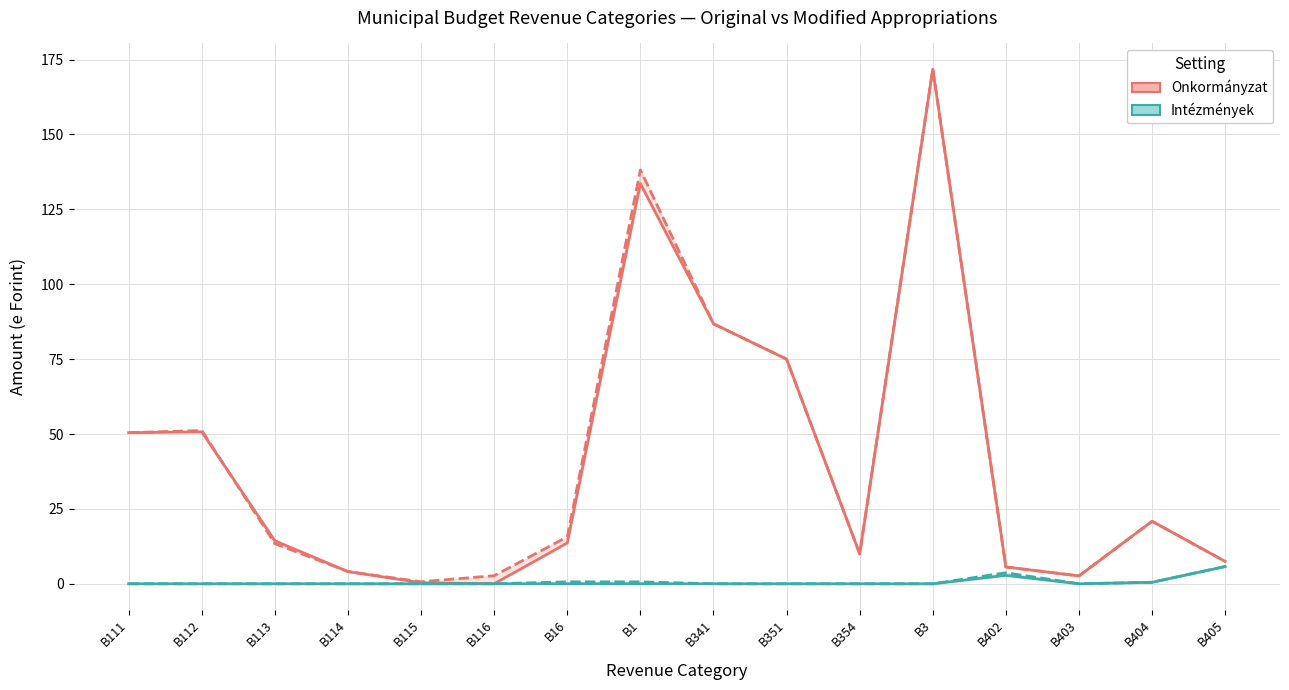

In Intézmények (Eredeti), how many points are higher than both neighbors (excluding endpoints)?

1